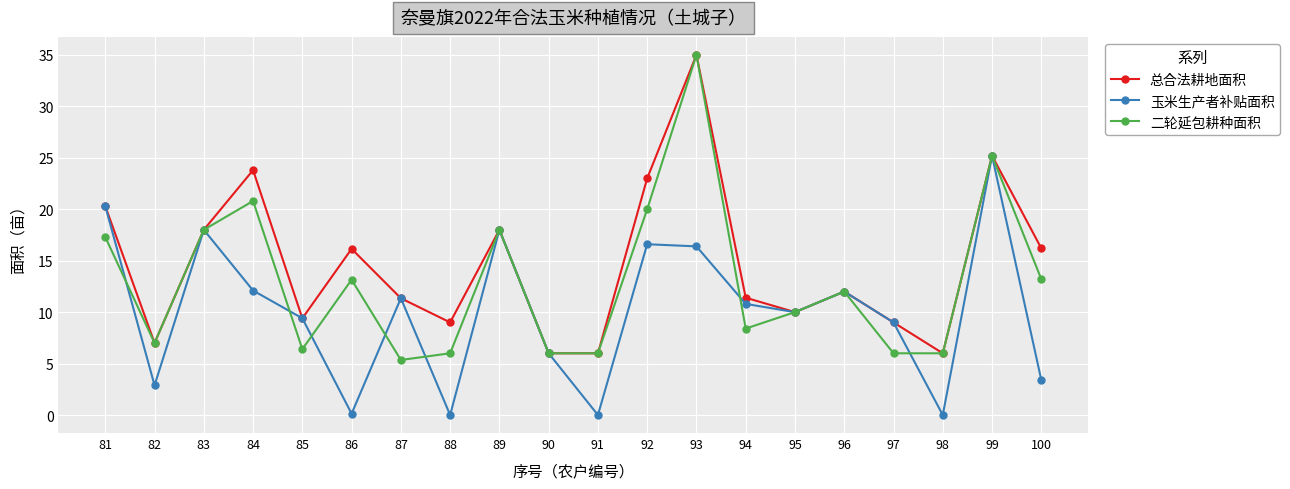

List the series in order of their overall mean, highest first.

总合法耕地面积, 二轮延包耕种面积, 玉米生产者补贴面积